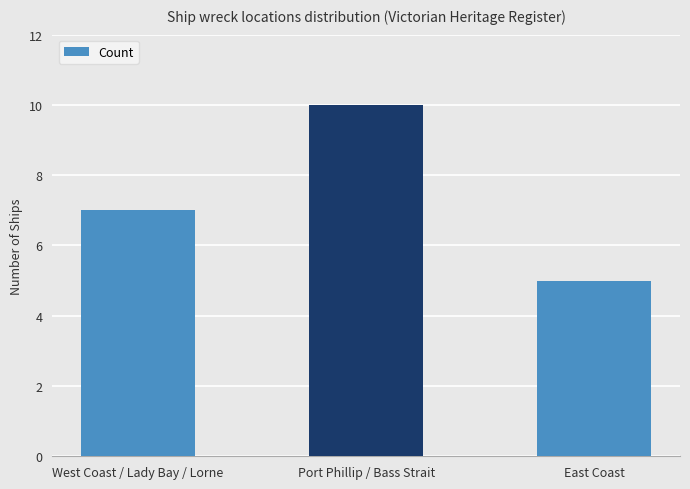

Between Port Phillip / Bass Strait and West Coast / Lady Bay / Lorne, which is larger?

Port Phillip / Bass Strait